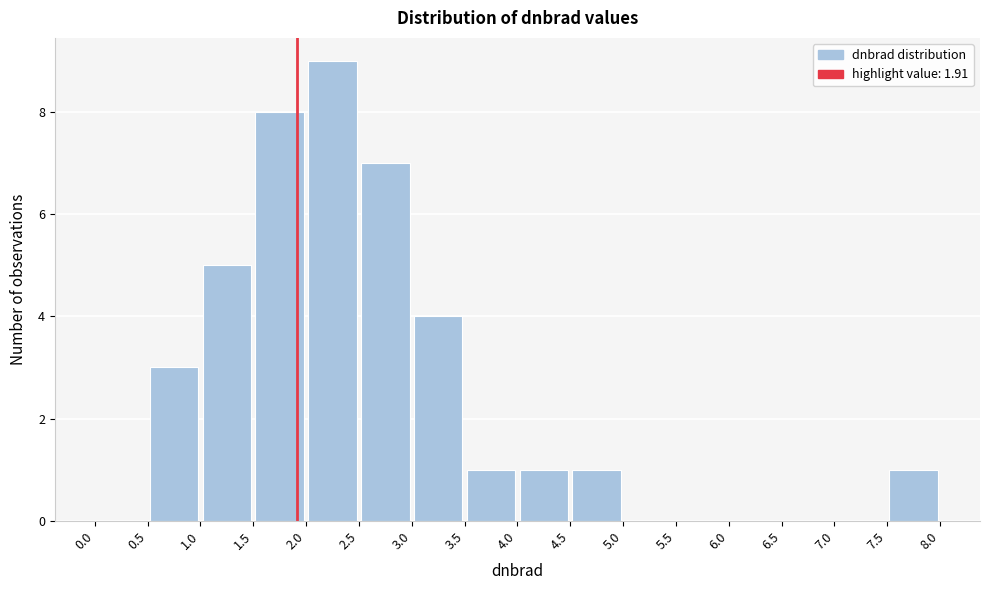

What is the height of the bar covering 2.0 to 2.5 on the x-axis? The values are not printed on the chart, so give them approximately, as read against the axis.

9